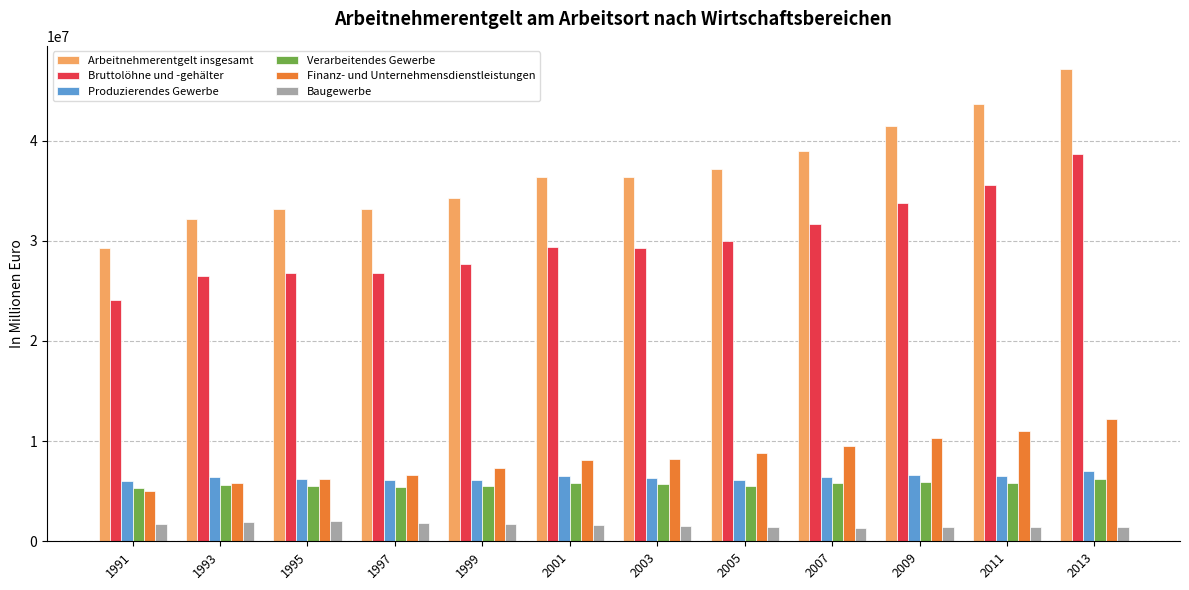

How many data points in Finanz- und Unternehmensdienstleistungen are less than 8198913?

6